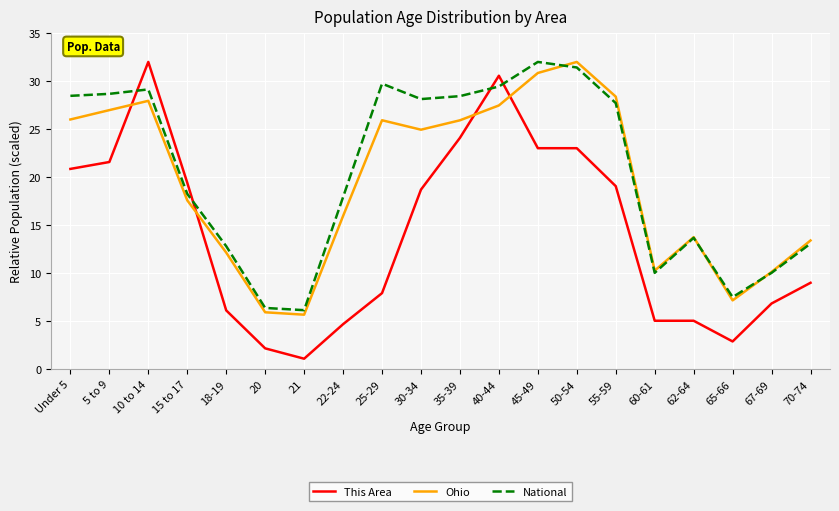

Rank the series by their average value, from highest to lowest.

National, Ohio, This Area